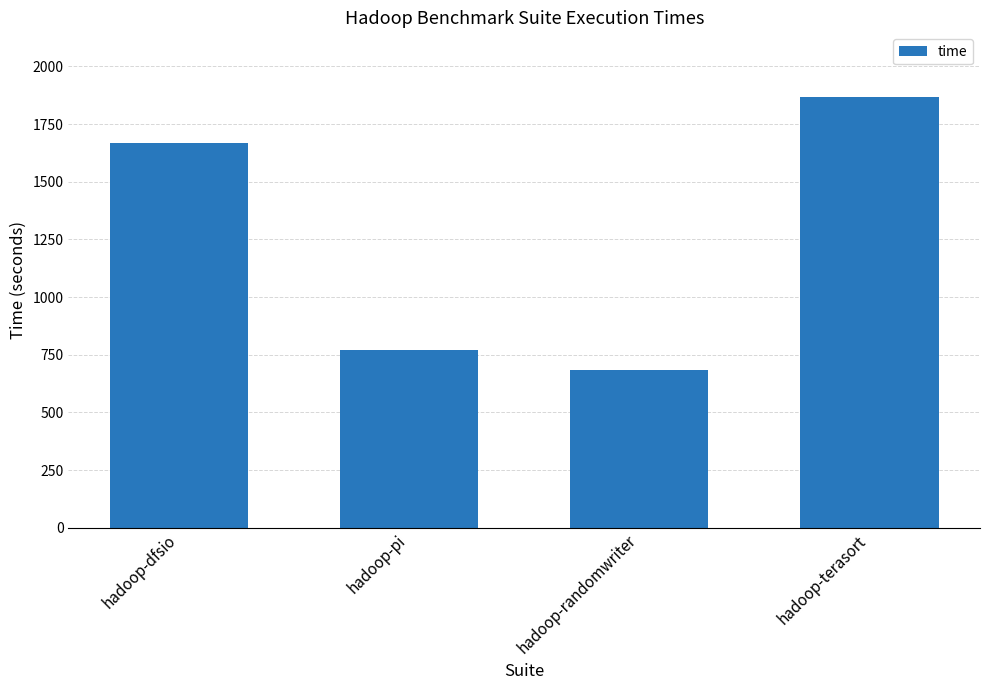

How many bars are there in total?

4